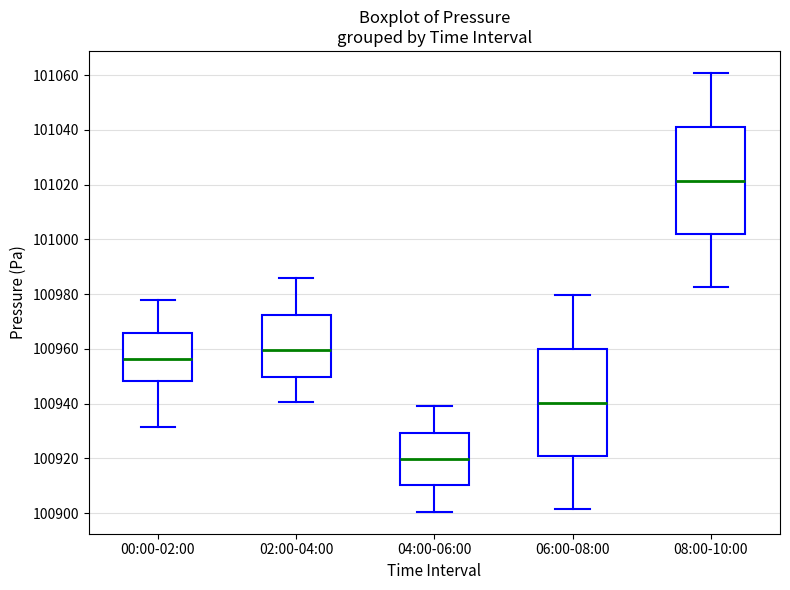

Which box has the lowest median line?

04:00-06:00